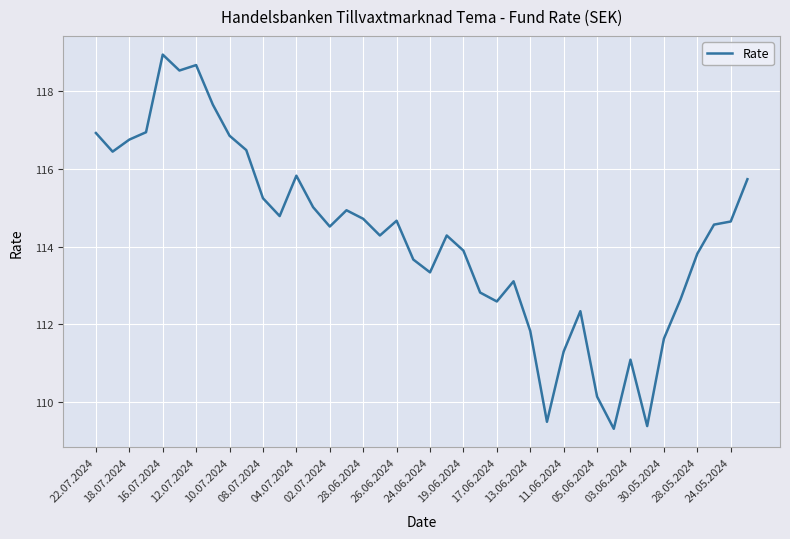

What is the difference between the maximum and minimum values?

9.6